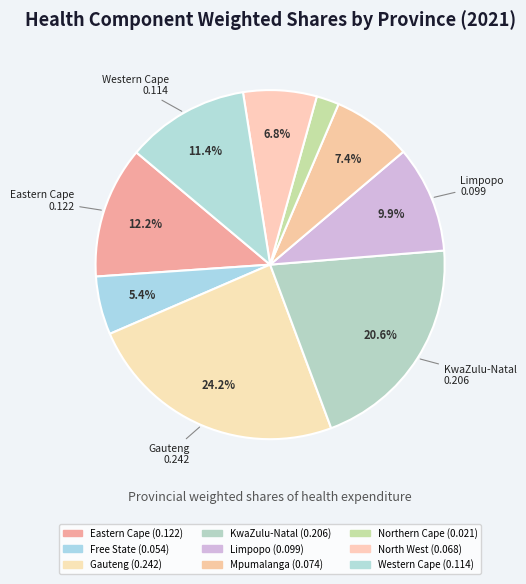

How many segments does this pie chart have?

9